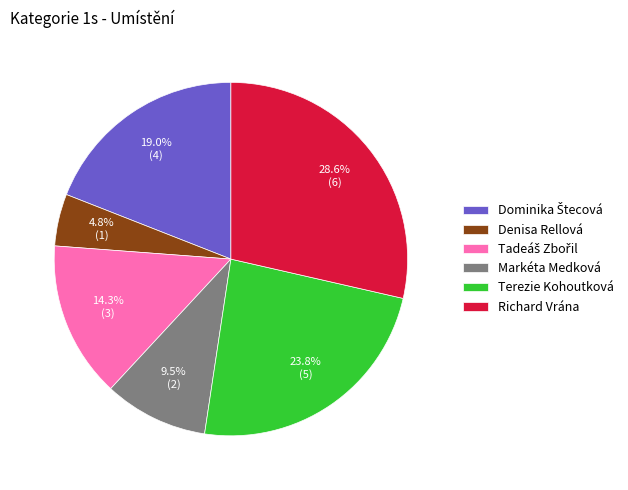

What is the largest slice in the pie chart?

Richard Vrána